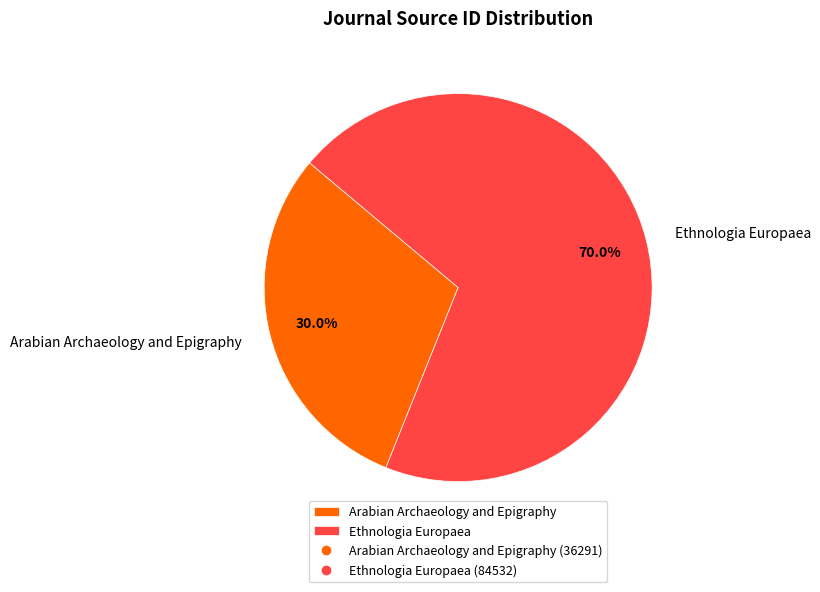

How many slices are in this pie chart?

2